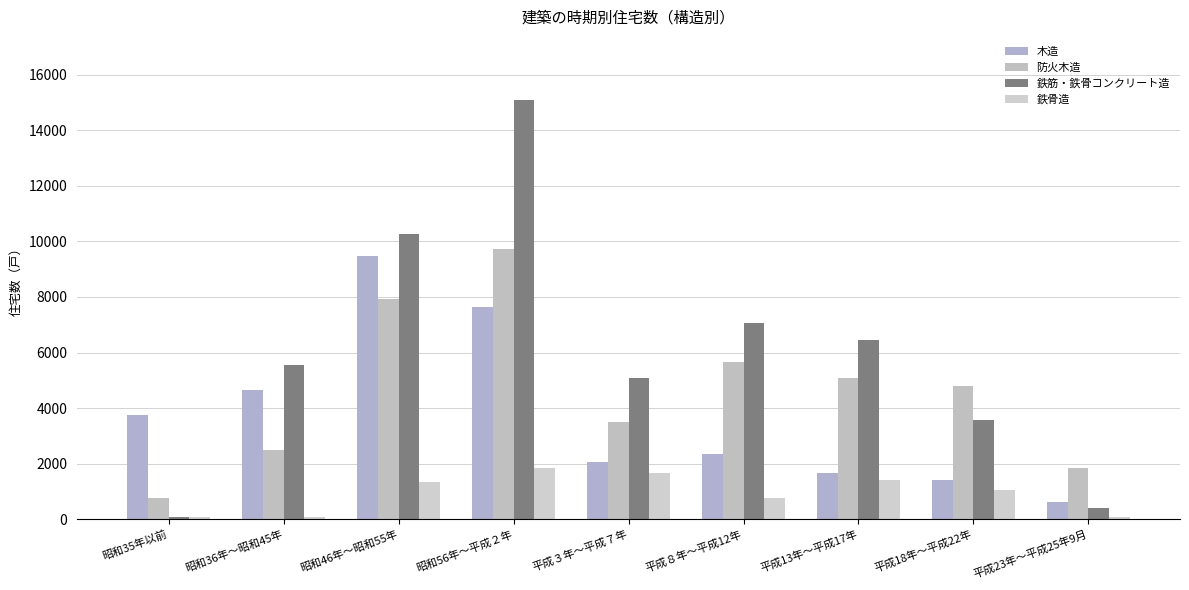

What is the highest value of the 鉄骨造 series?

1850